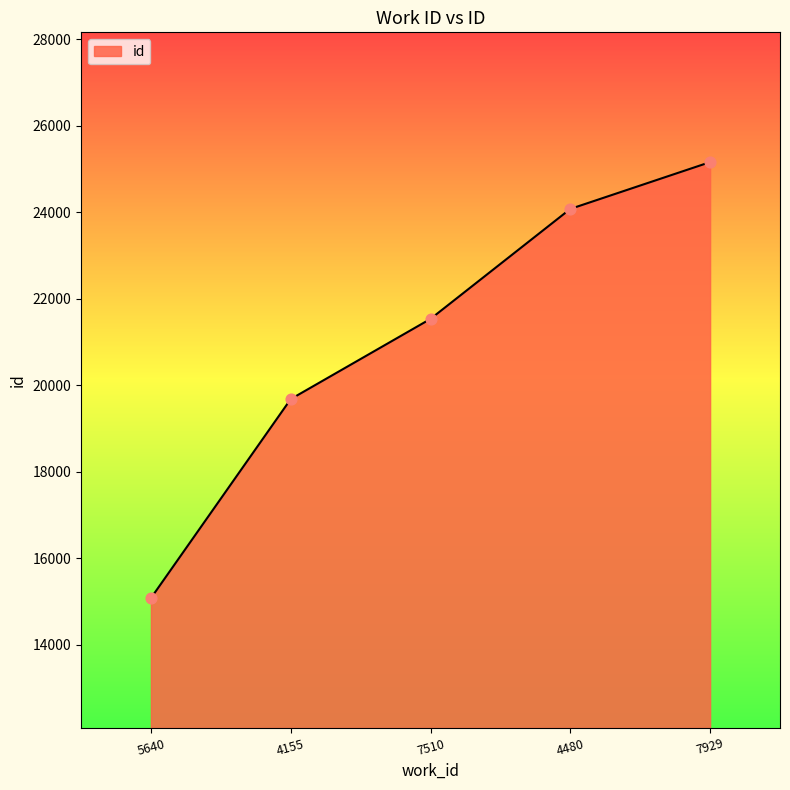

Between 4480 and 7929, which is larger?

7929